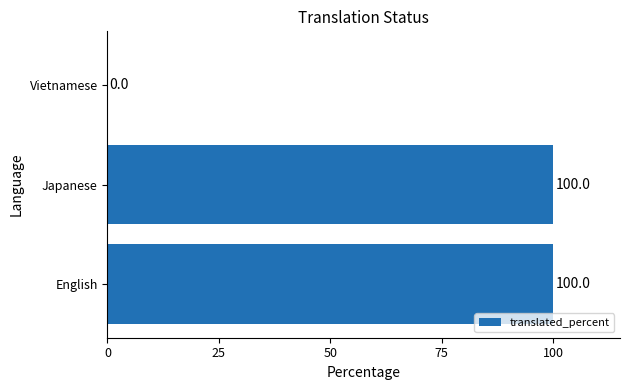

Reading top to bottom, transcribe all the data shown in this chart.

Vietnamese=0	Japanese=100	English=100